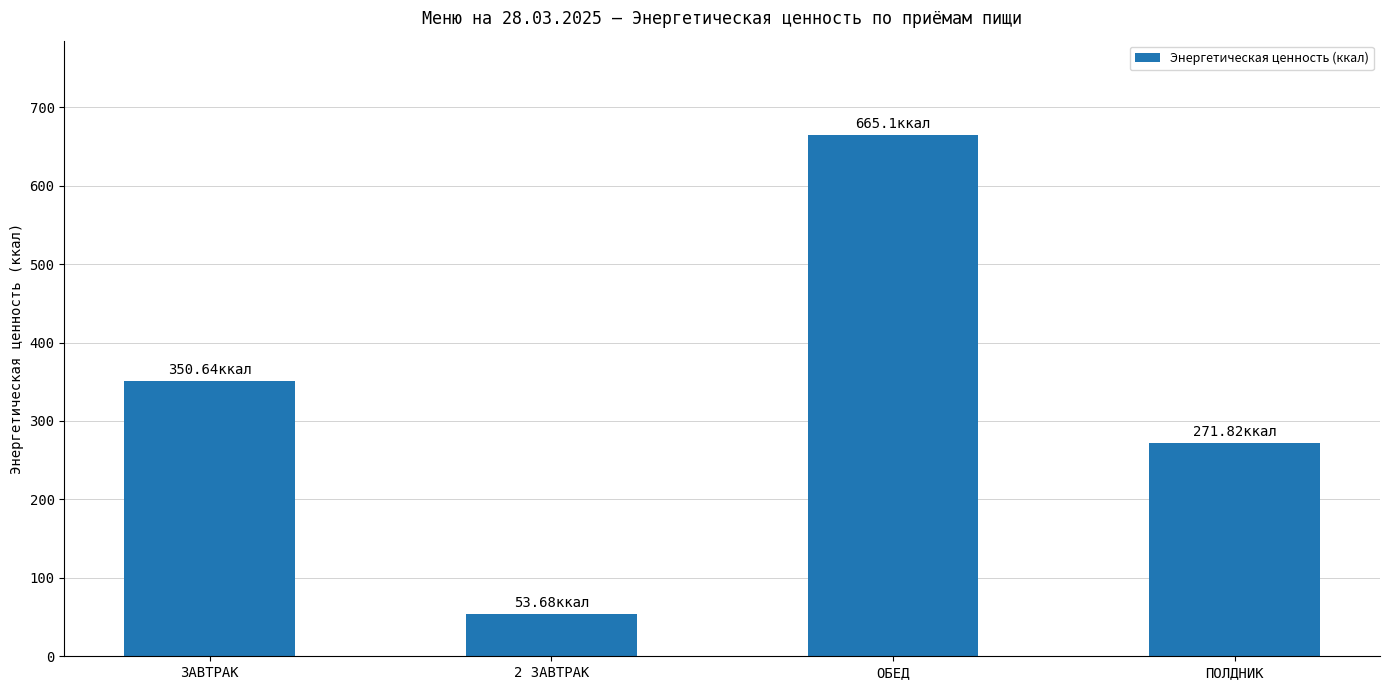

True or false: the data shows 271.8 at ПОЛДНИК.

True